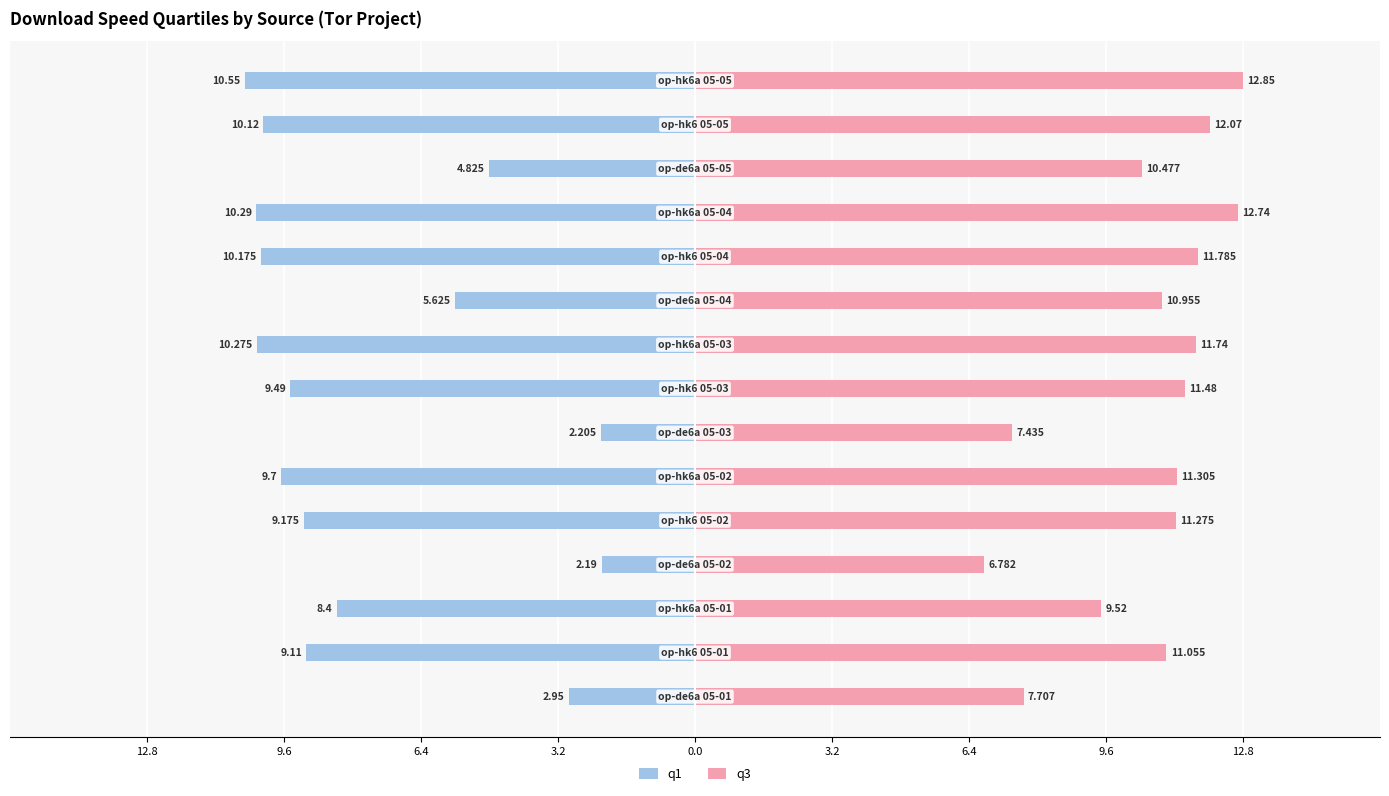

Which series has the largest total across all categories?

q3